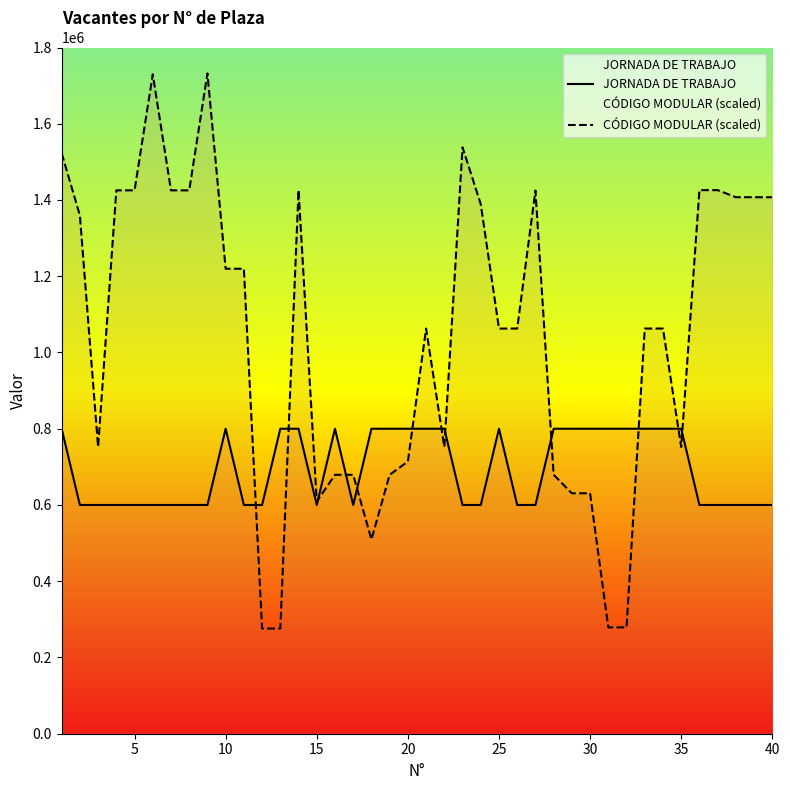

What is the value of the CÓDIGO MODULAR (scaled) point at the 17th from the left?

679209